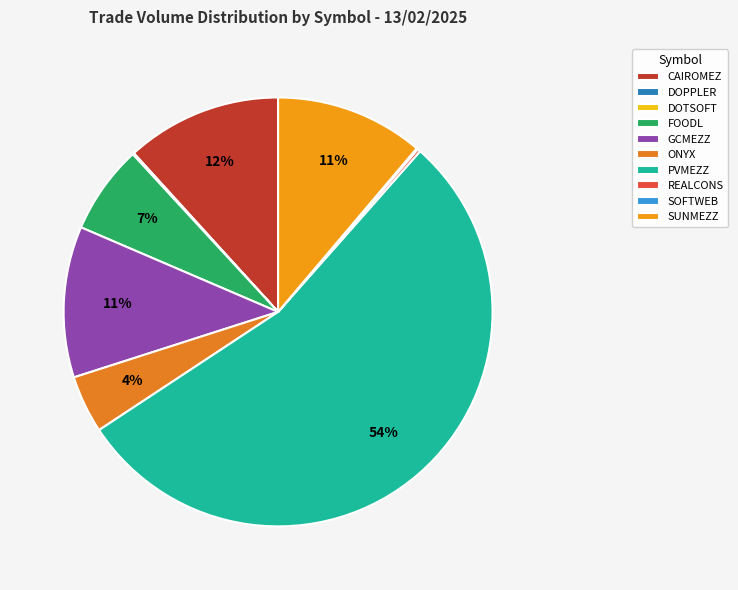

To the nearest percent, what is the average slice percentage?

10%